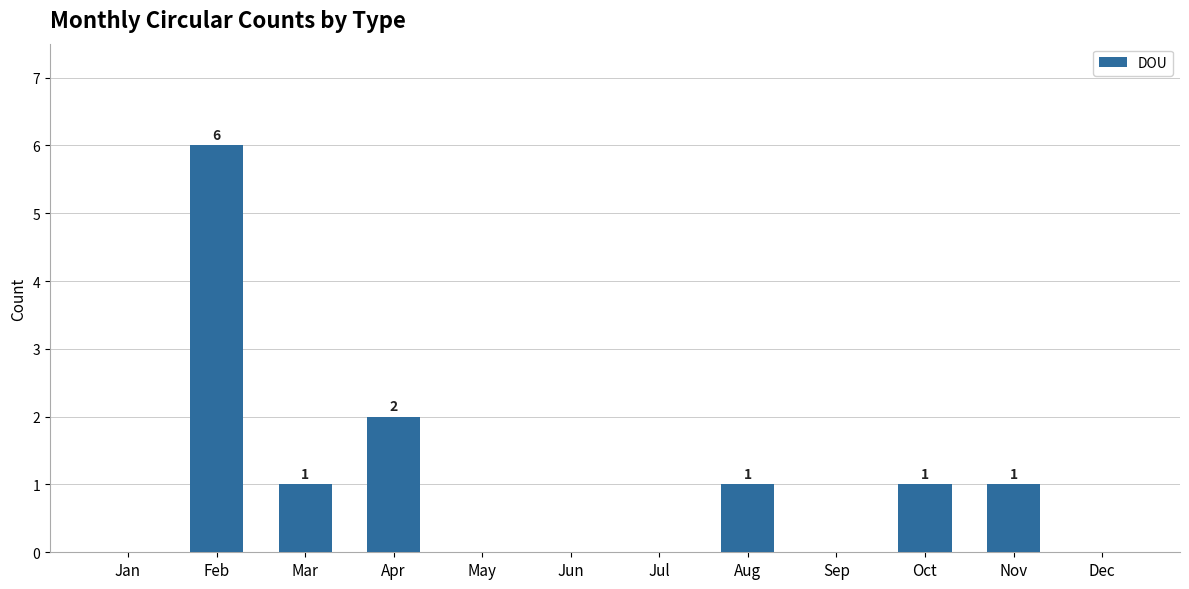

What is the change in value from Jul to Nov?

+1